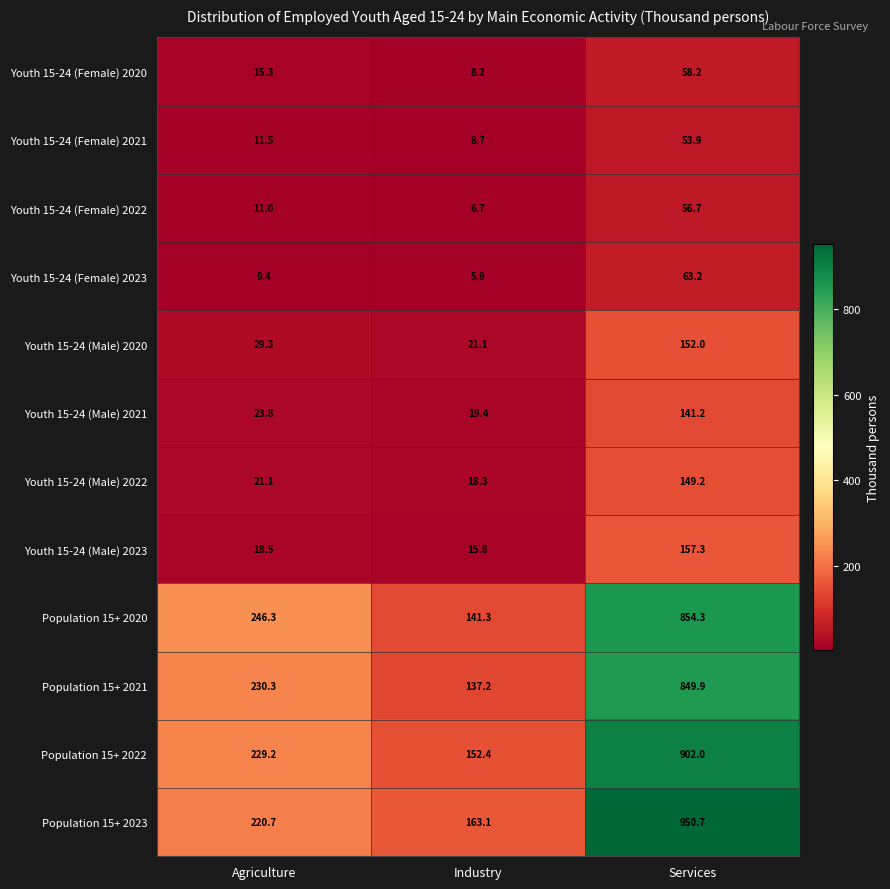

Between Agriculture and Industry, which series saw the biggest shift?

Population 15+ 2020